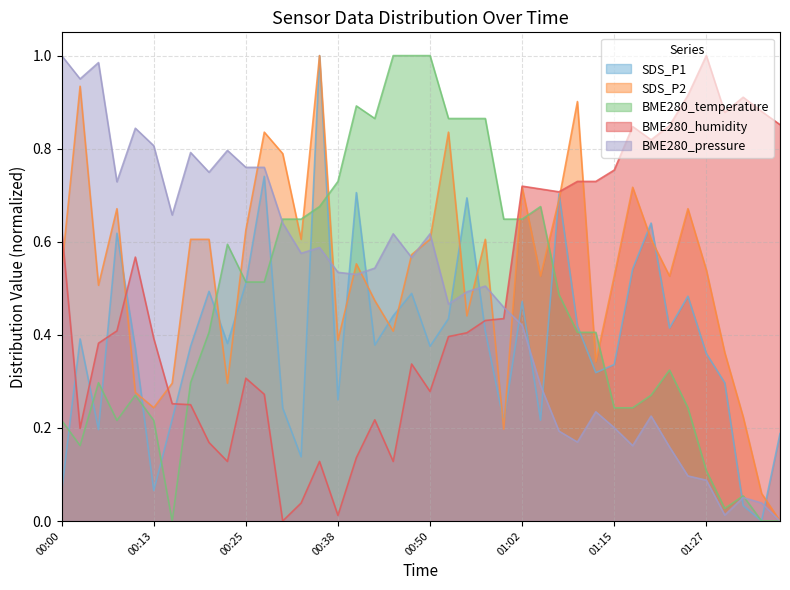

What is the sum of all BME280_temperature values?

18.5